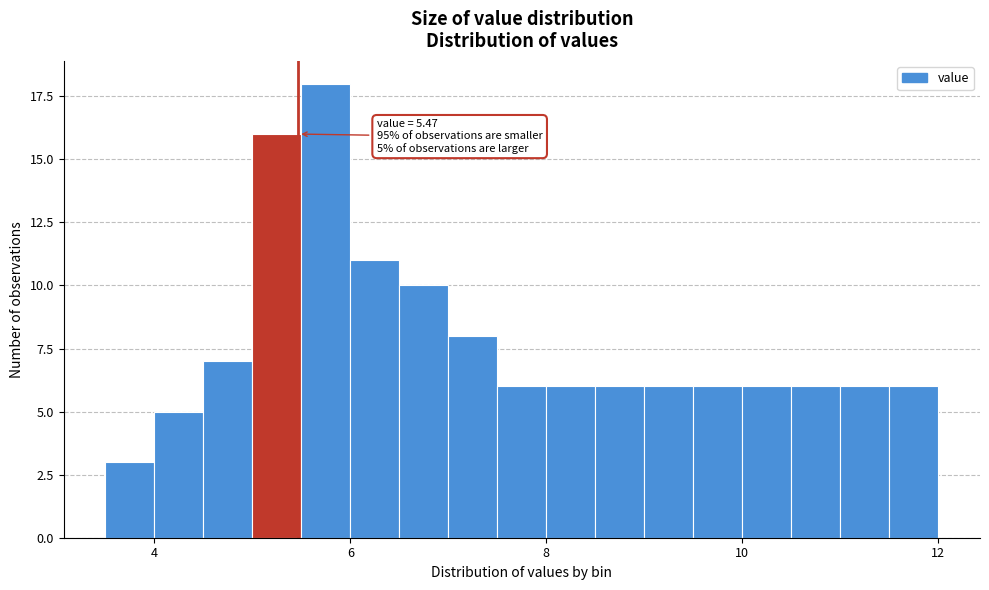

Read against the x-axis, roughly where is the centre of the tallest bar?

5.8